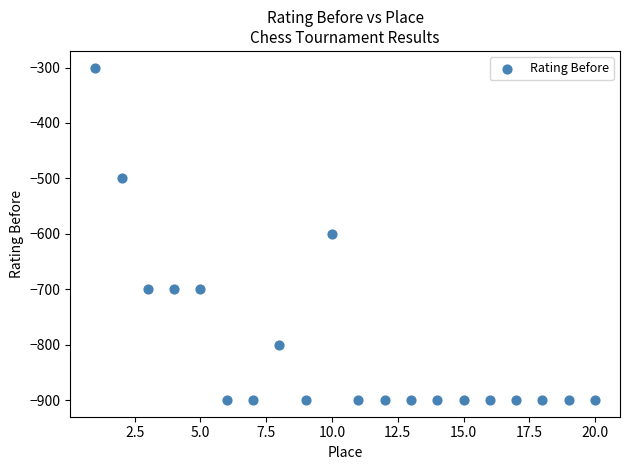

What is the range of X values (max minus min)?

19